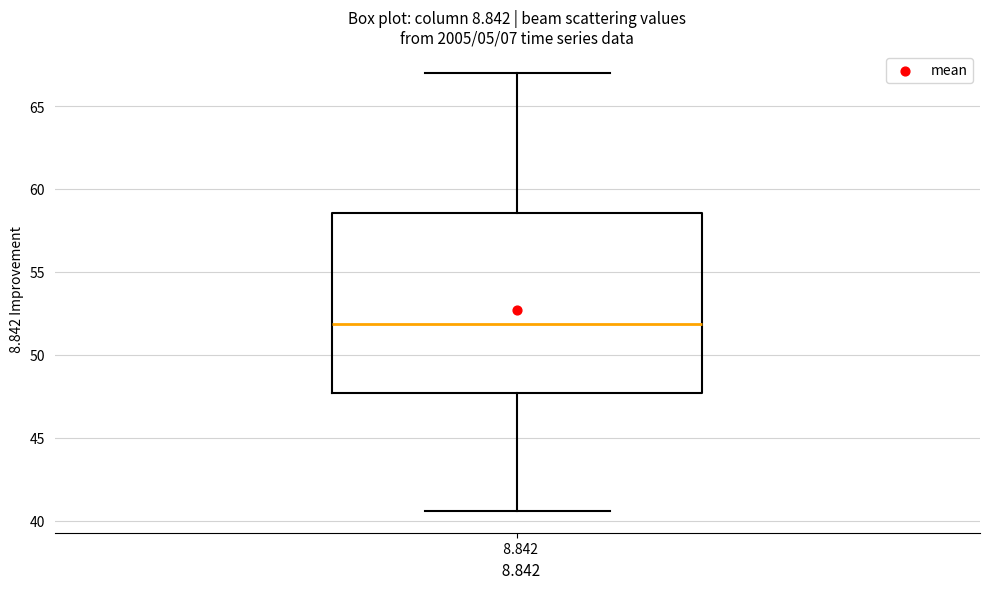

Where is the upper edge of the box at x = 8.842 on the y-axis? The values are not printed on the chart, so give them approximately, as read against the axis.

58.5